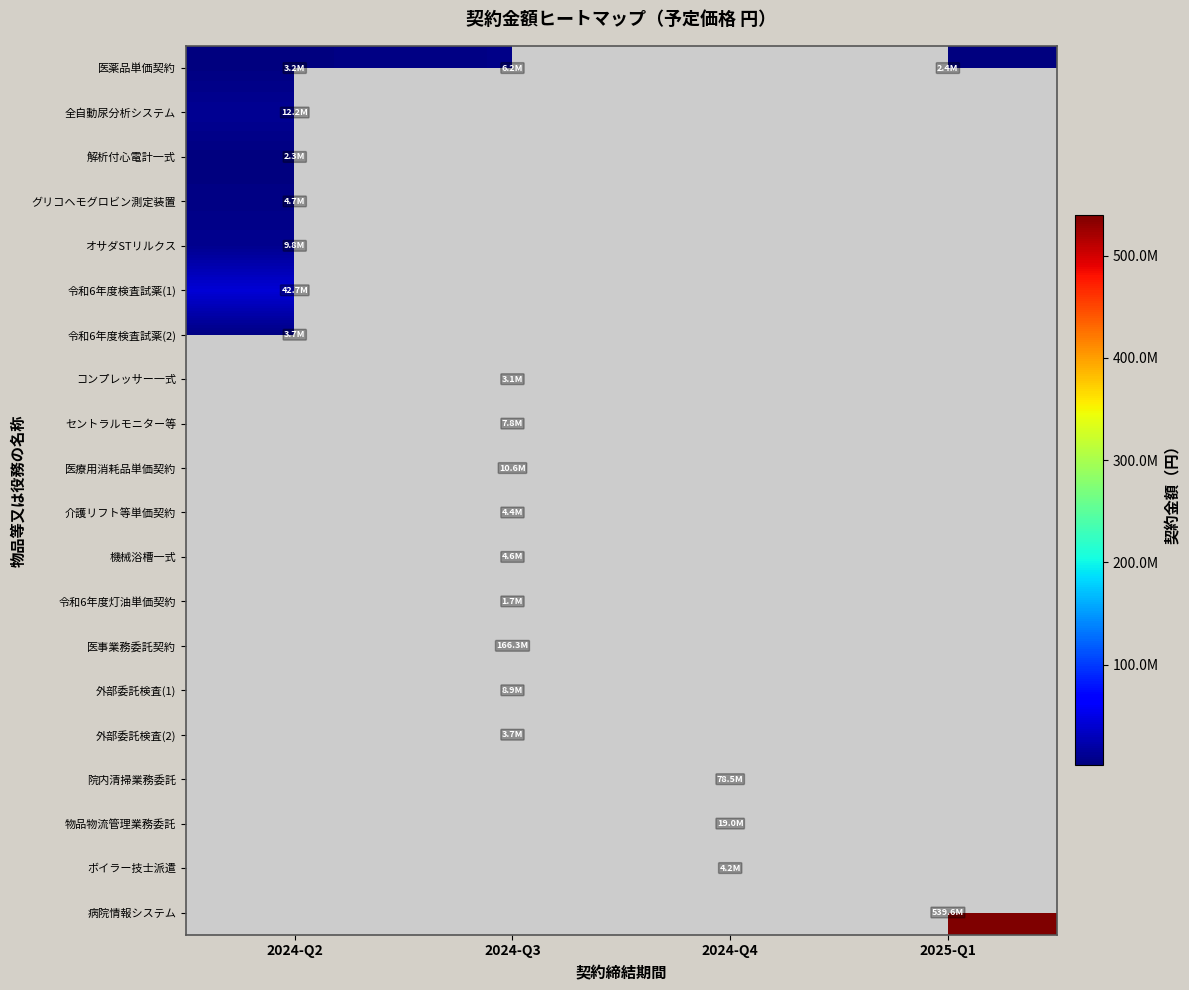

Is it true that 解析付心電計一式 equals 3189360.0 at 2024-Q2?

False